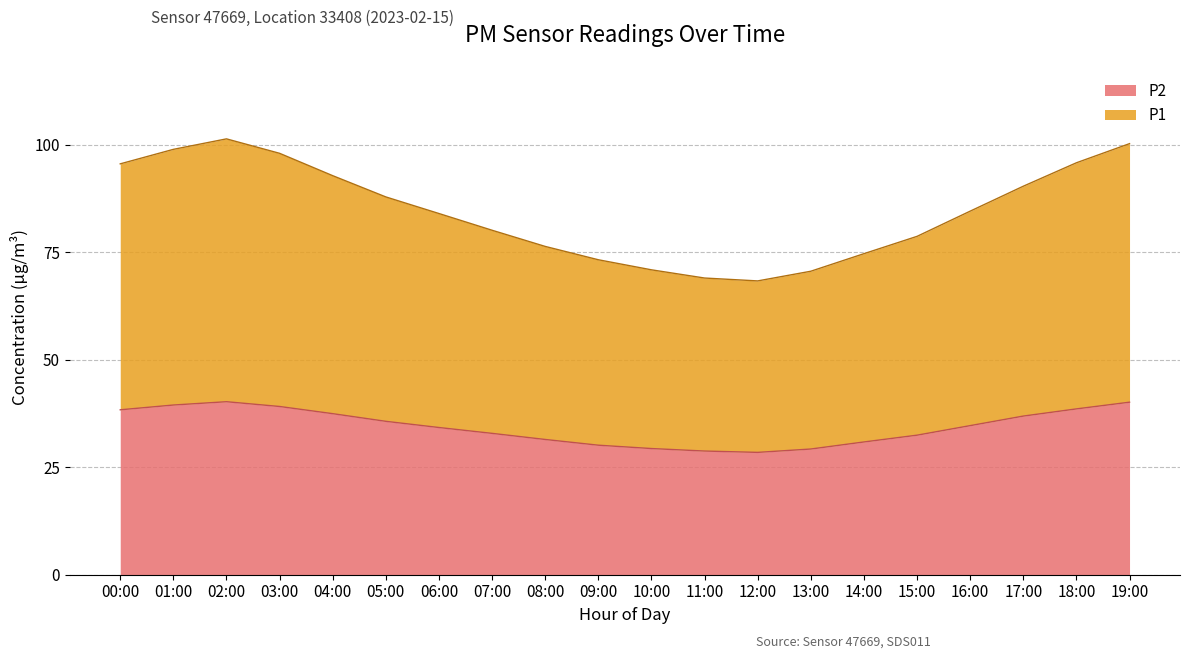

Where is the first local minimum for P2?

12:00